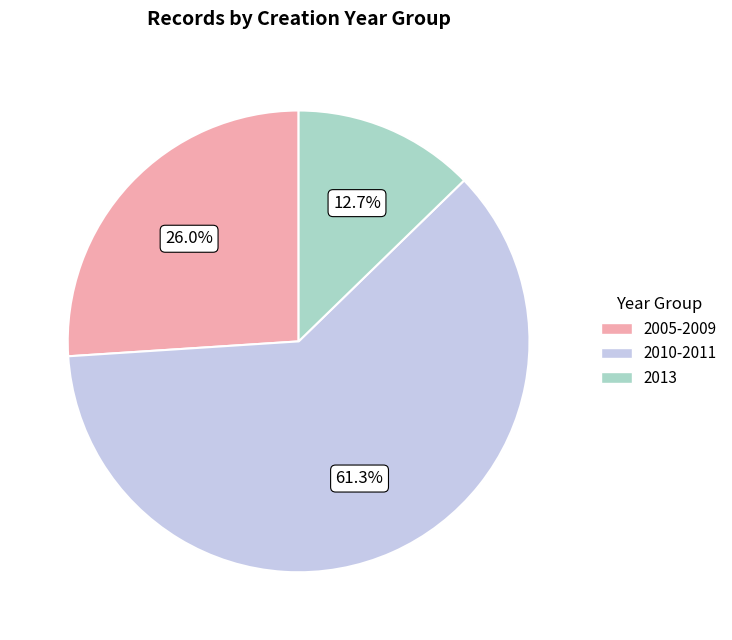

Which category has the biggest portion of the pie?

2010-2011